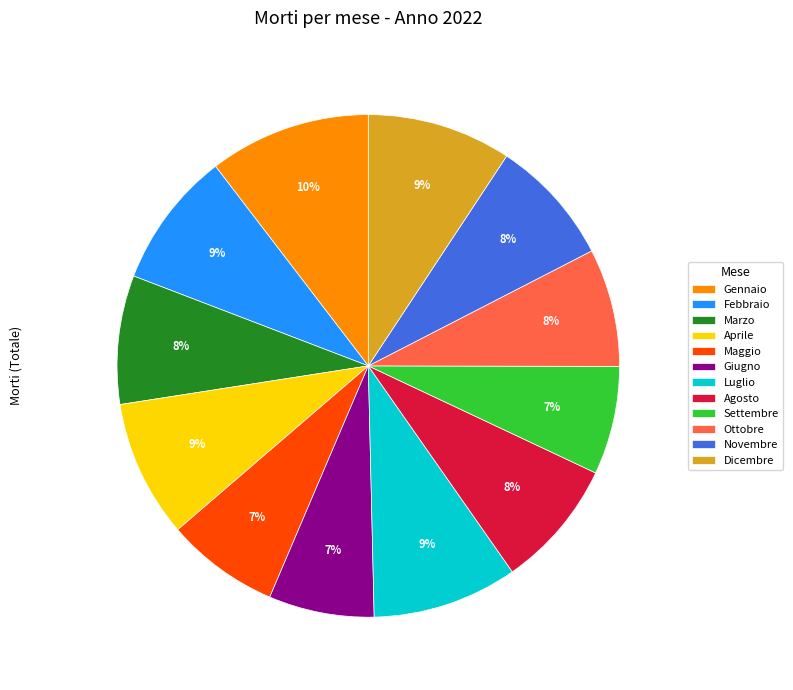

Combined, do Giugno and Gennaio account for over 50%?

No